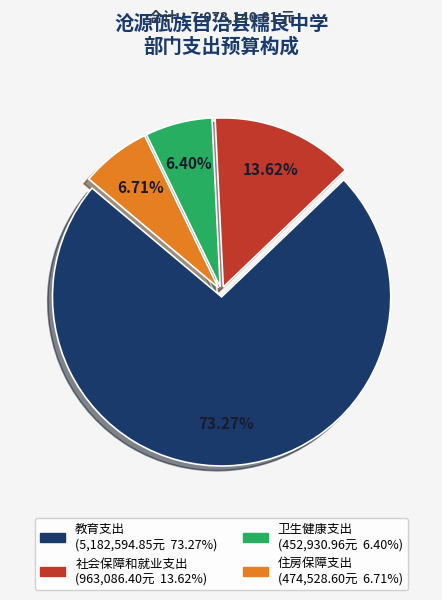

Which category has the biggest portion of the pie?

教育支出